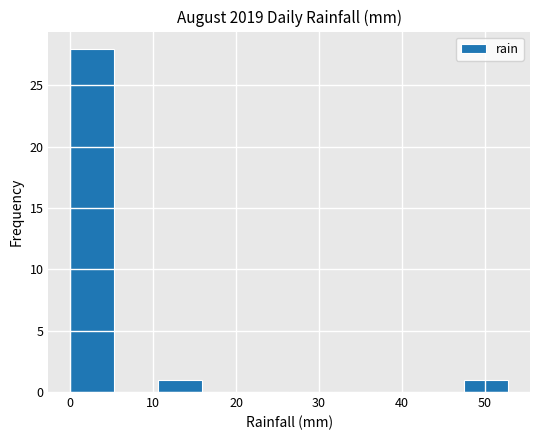

Reading left to right, transcribe this chart: for each bar, give the range it covers on the x-axis and its height. Neither the bar edges nor the heights are printed on the chart, so give them approximately, as read against the axes.

0 to 5: 28
5 to 11: 0
11 to 16: 1
16 to 21: 0
21 to 26: 0
26 to 32: 0
32 to 37: 0
37 to 42: 0
42 to 48: 0
48 to 53: 1